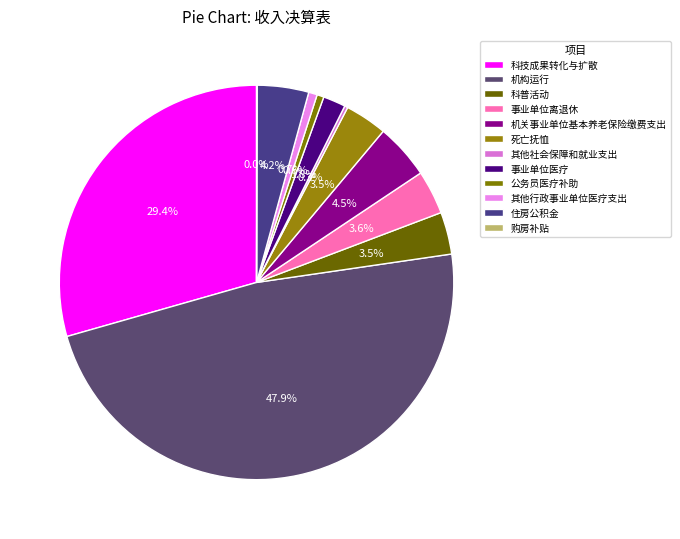

The 其他社会保障和就业支出 slice represents 14% of the pie. True or false?

False